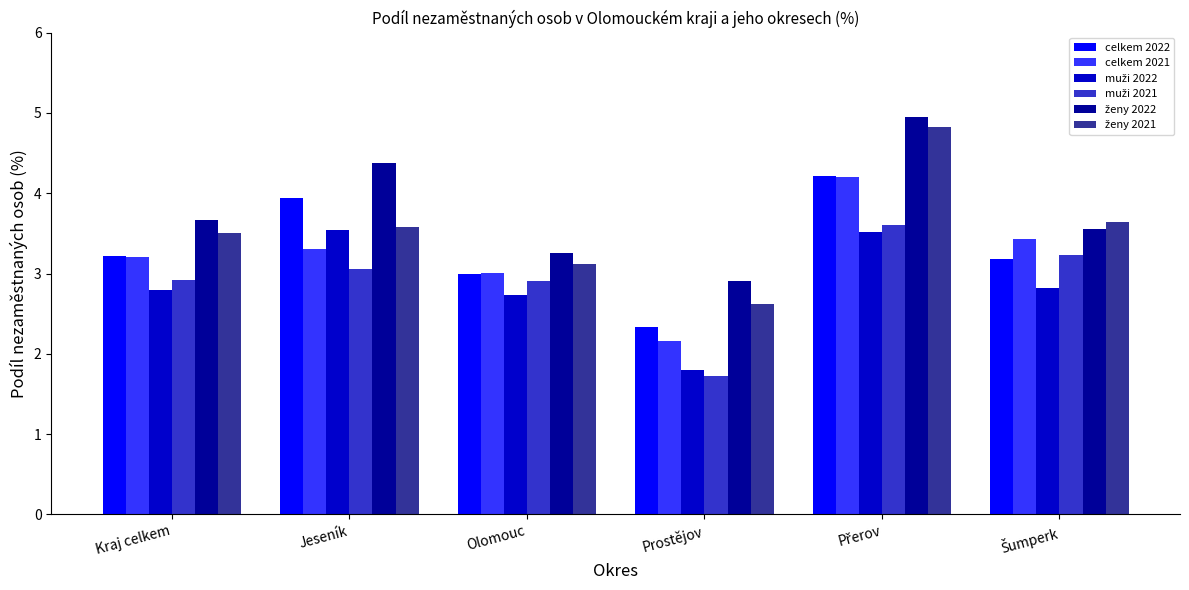

How many bars are there in each group?

6